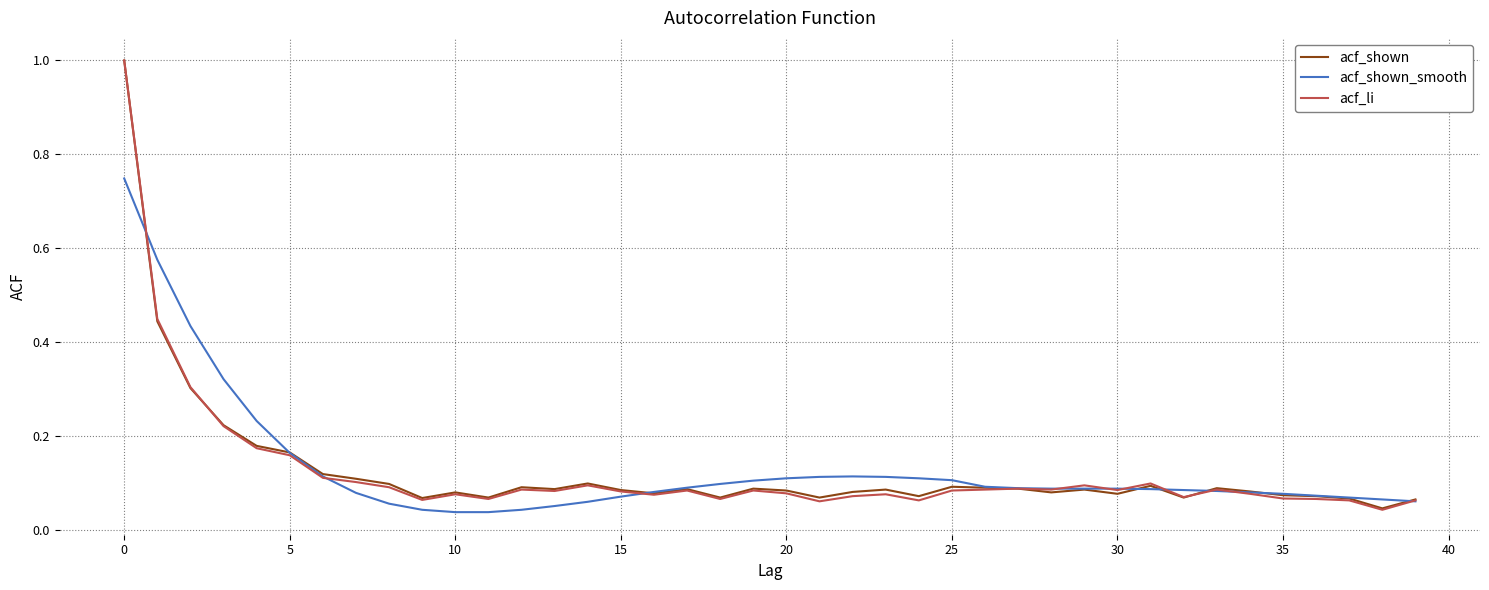

What is the greatest value displayed?

1.0